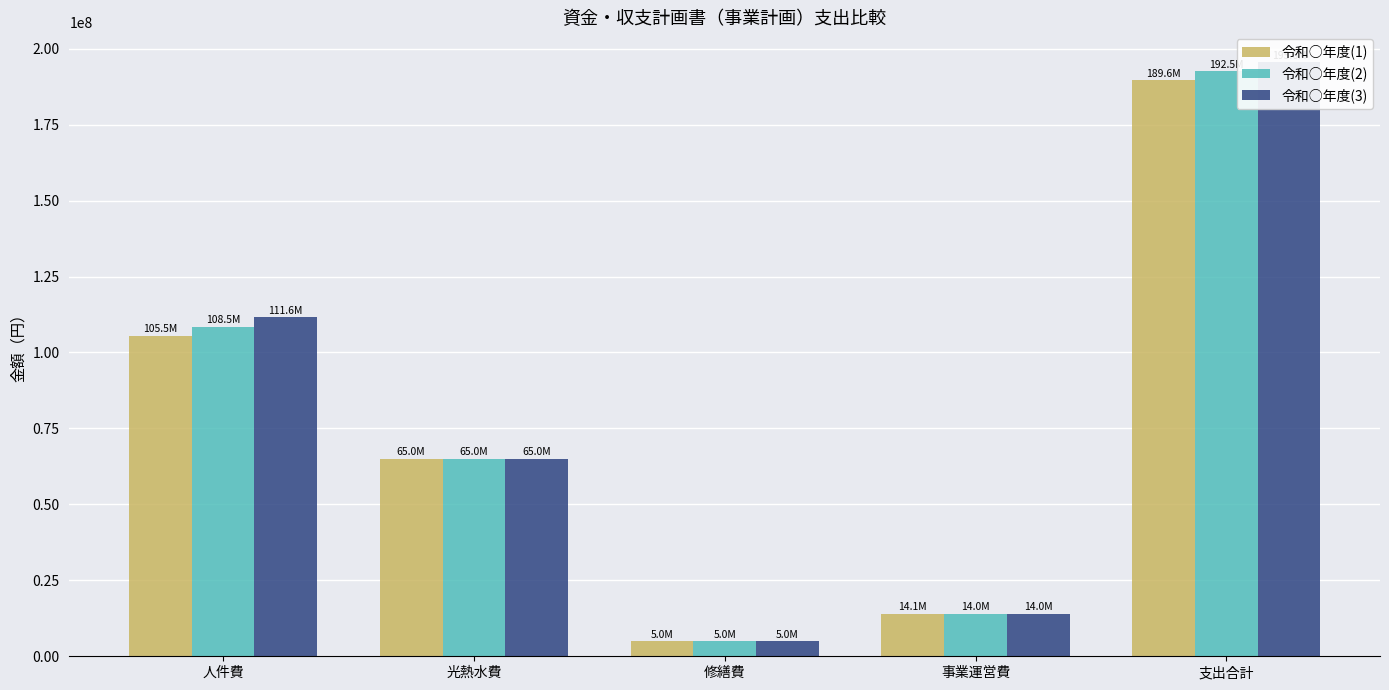

Rank the series by their maximum value, from lowest to highest.

令和○年度(1), 令和○年度(2), 令和○年度(3)